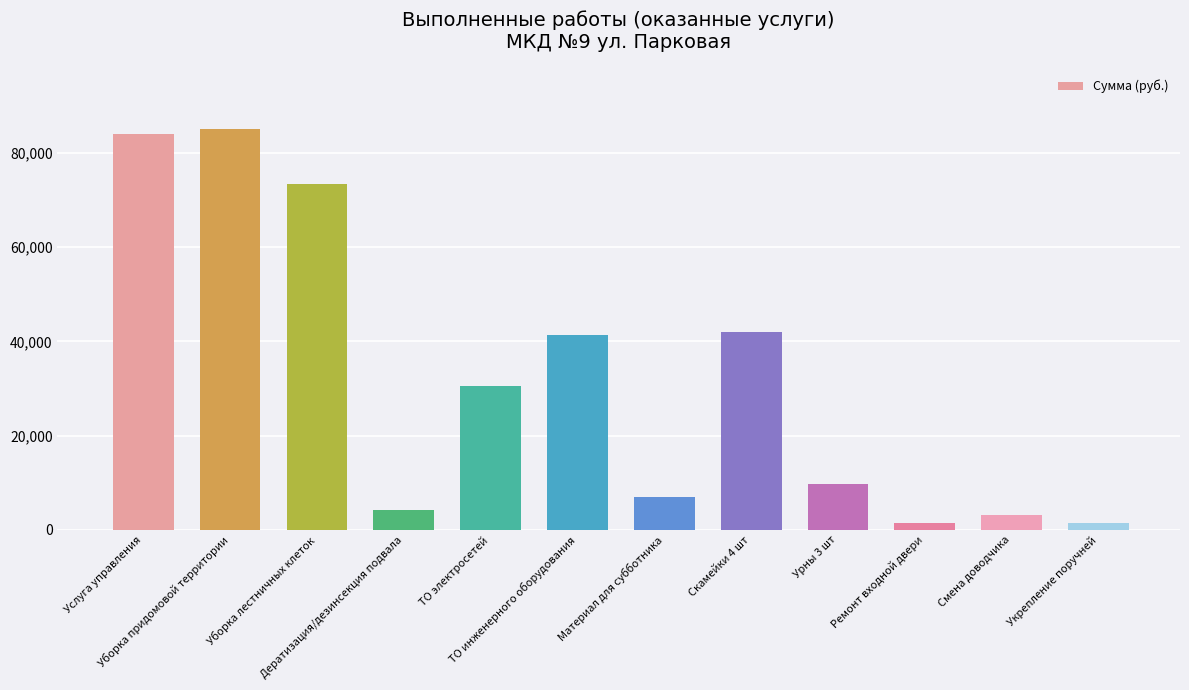

What is the label of the 9th bar from the right?

Дератизация/дезинсекция подвала